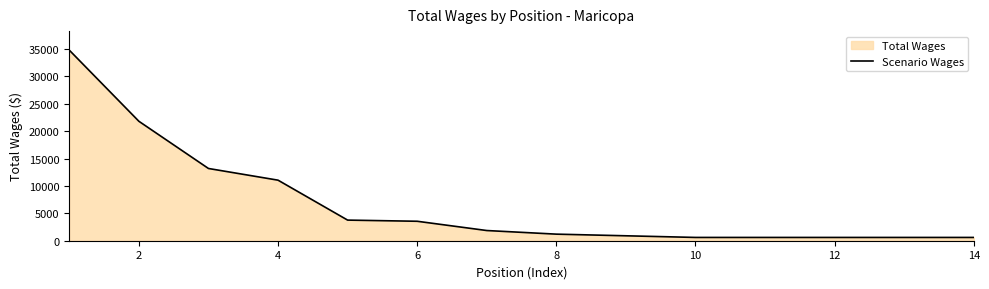

Is it true that the value at 6 is 3551?

True